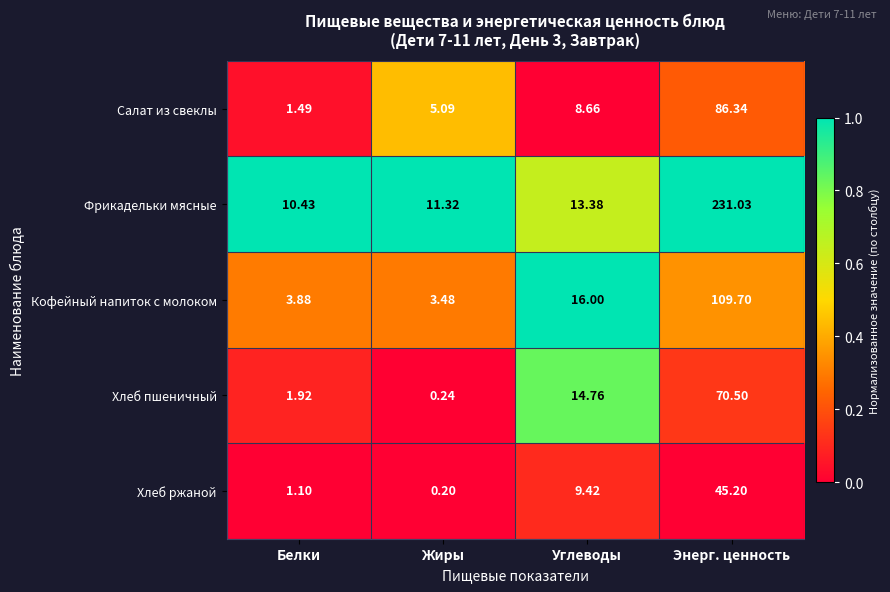

At which category is the sum across all series the highest?

Энерг. ценность